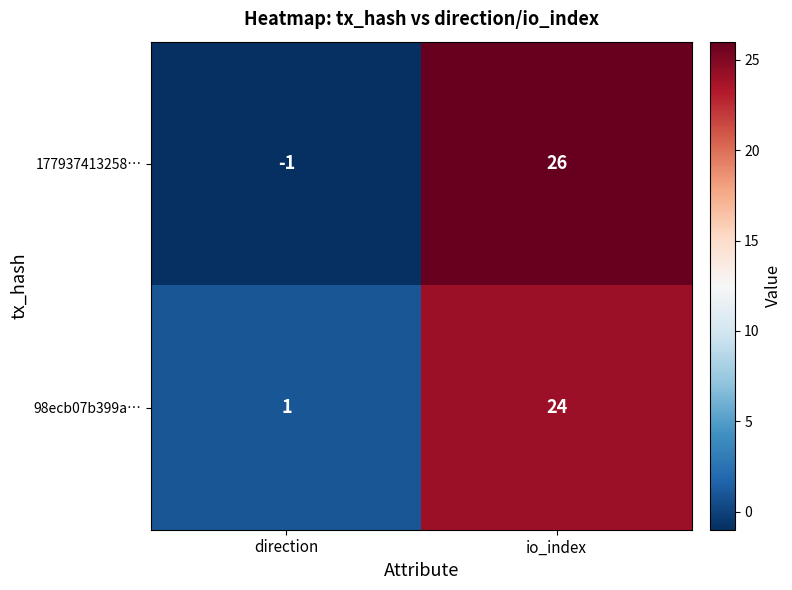

What is the sum of the 98ecb07b399a… values at io_index and direction?

25